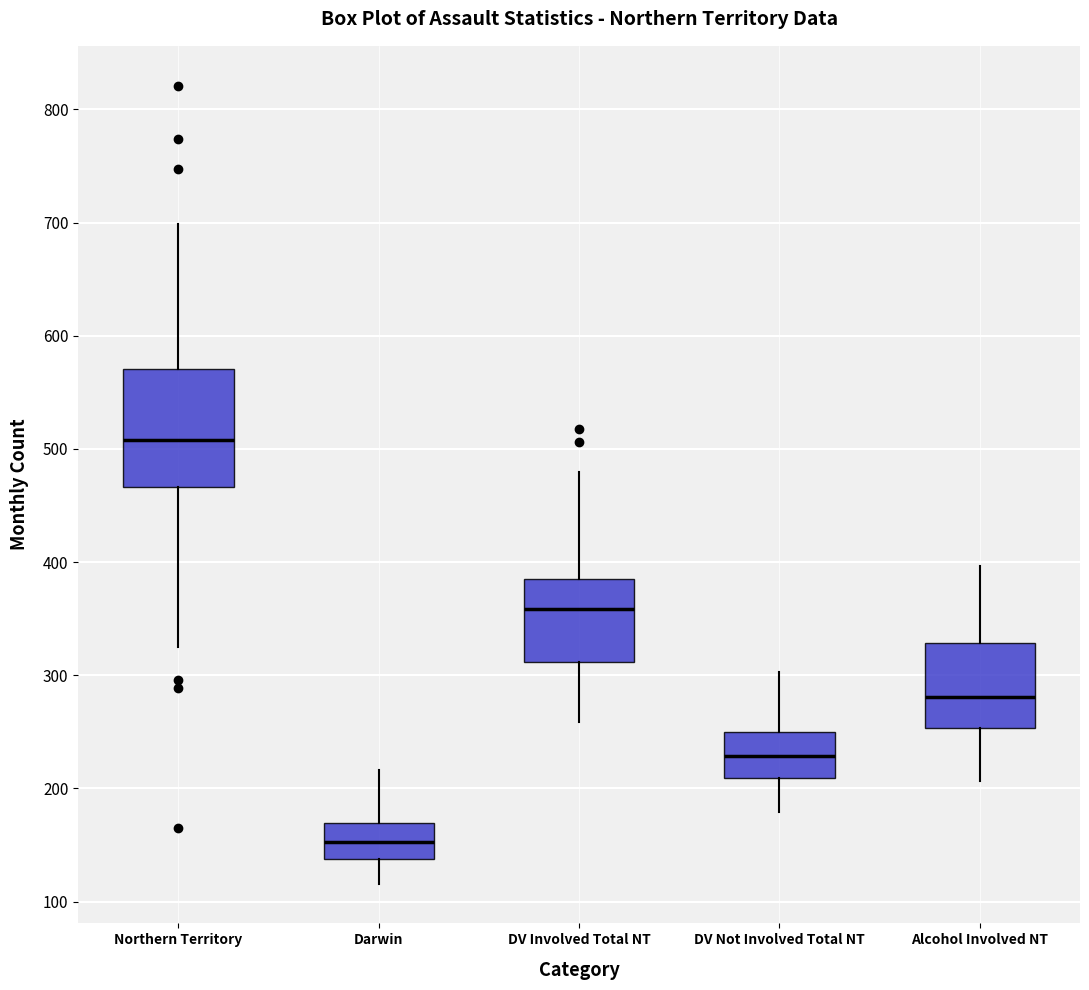

Reading left to right, read every box against the y-axis: the position of its median line, the range the box covers, and the ends of its whiskers. The values are not printed on the chart, so give them approximately, as read against the axis.

Northern Territory: median 510, box 470 to 570, whiskers 330 to 700
Darwin: median 150, box 140 to 170, whiskers 120 to 220
DV Involved Total NT: median 360, box 310 to 390, whiskers 260 to 480
DV Not Involved Total NT: median 230, box 210 to 250, whiskers 180 to 300
Alcohol Involved NT: median 280, box 250 to 330, whiskers 210 to 400